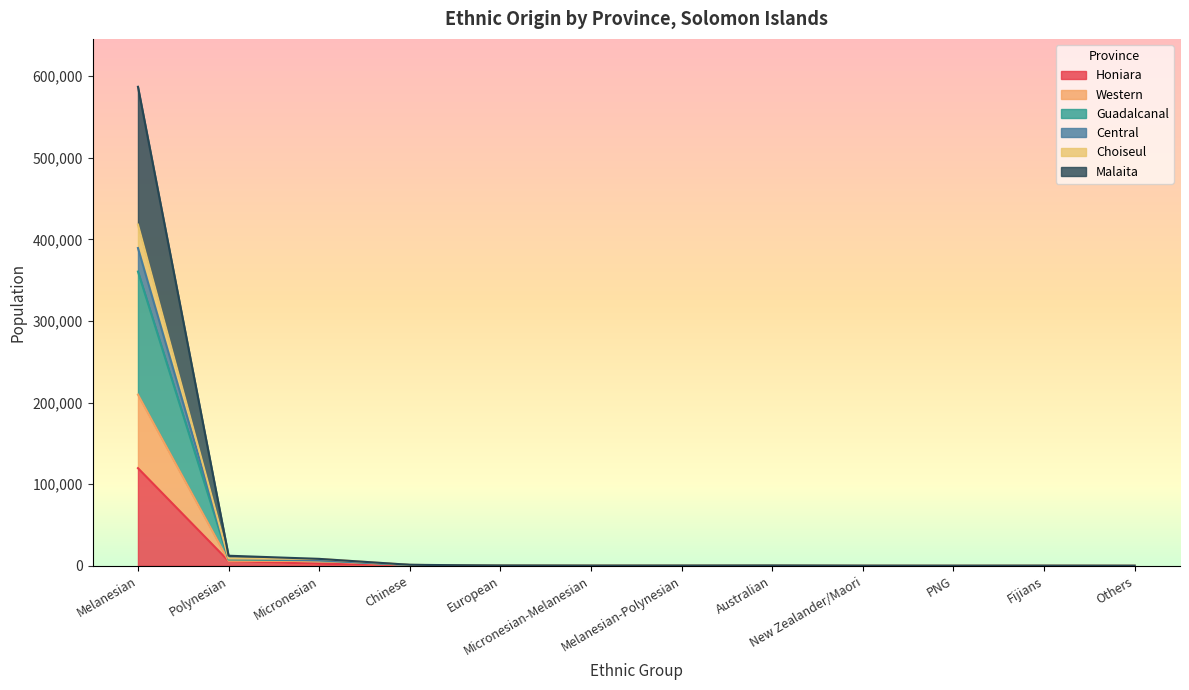

What is the sum of the Malaita values at PNG and Polynesian?

7753